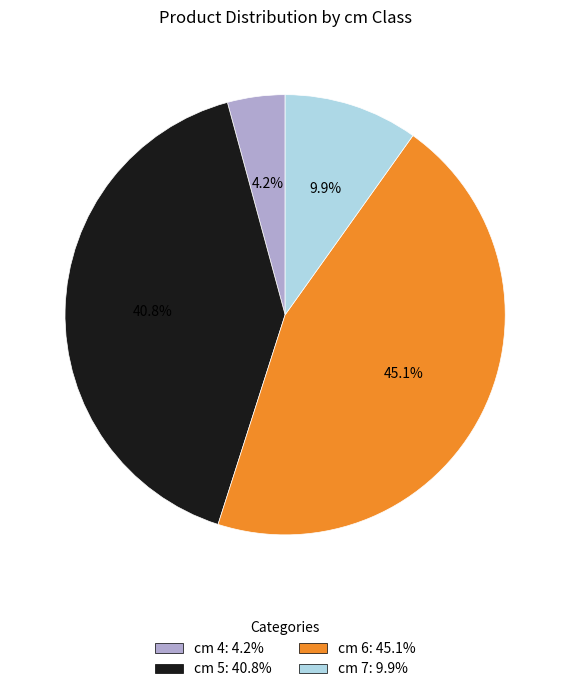

Rank the categories by value from highest to lowest.

cm 6: 45.1%, cm 5: 40.8%, cm 7: 9.9%, cm 4: 4.2%